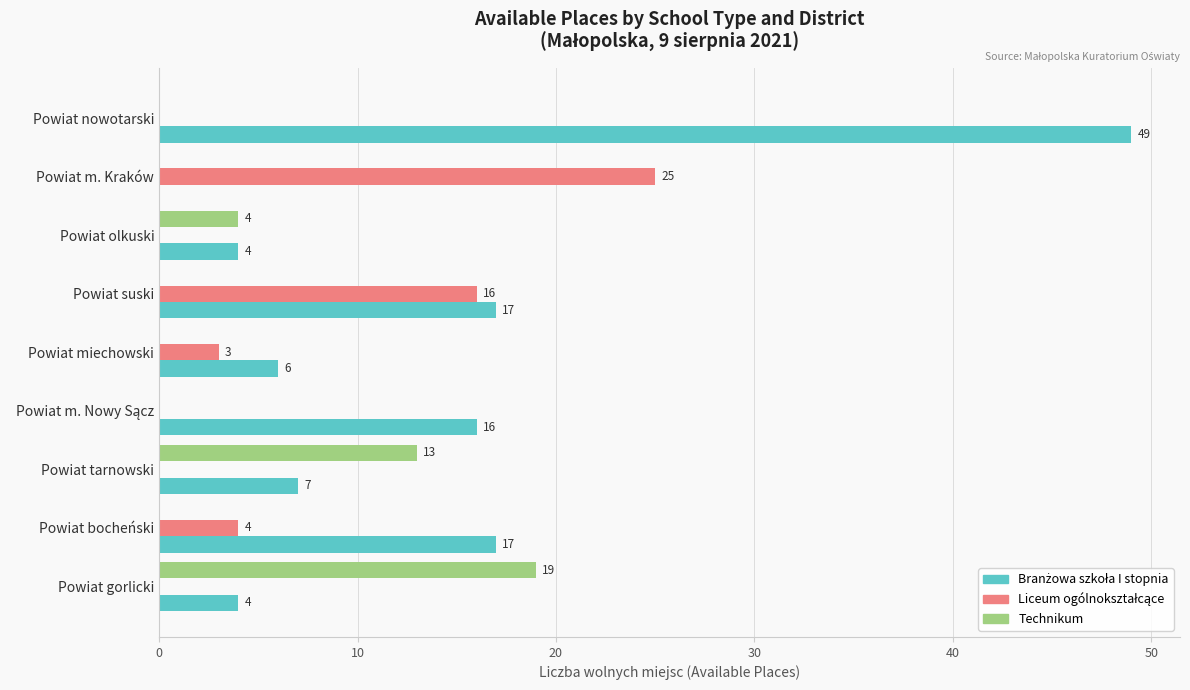

Is it true that Technikum equals 6 at Powiat suski?

False